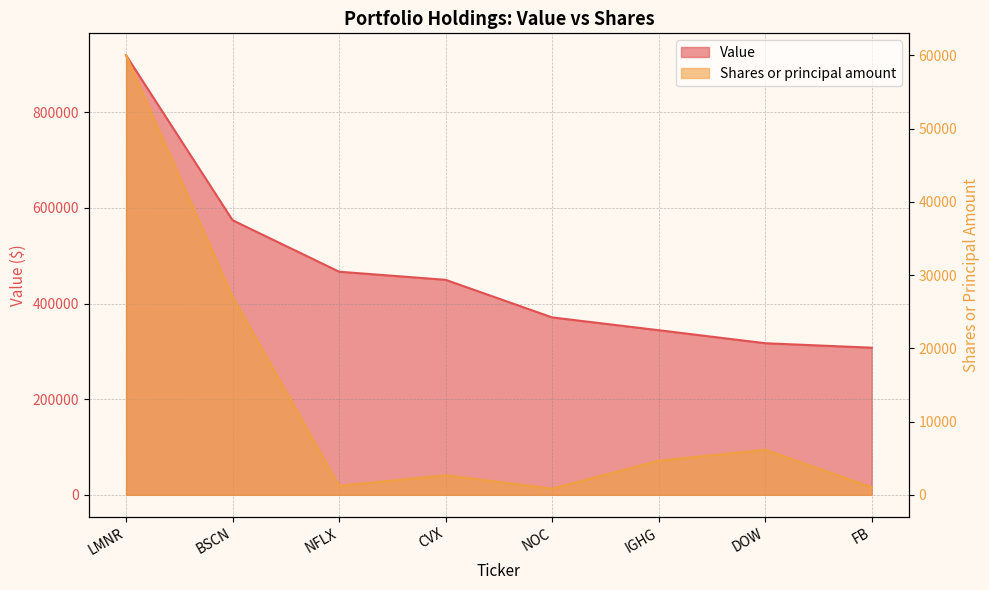

Between BSCN and IGHG, which series saw the biggest shift?

Value